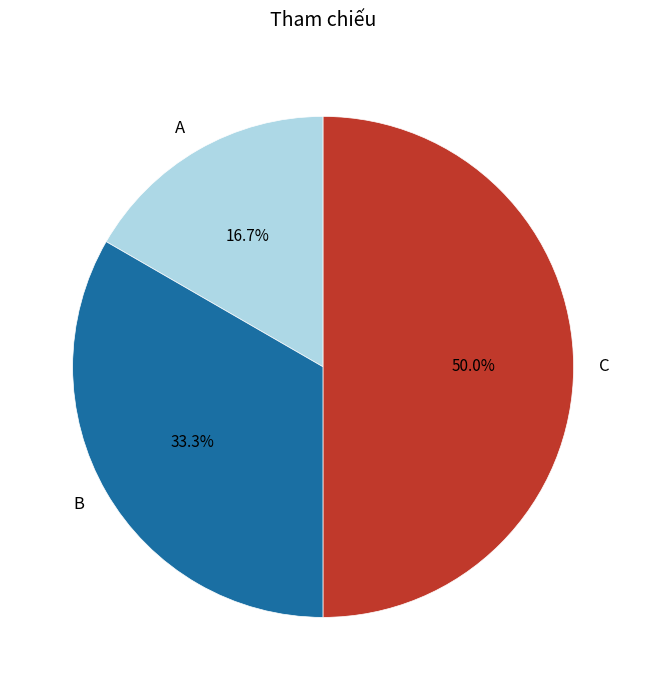

Rank the categories by value from highest to lowest.

C, B, A